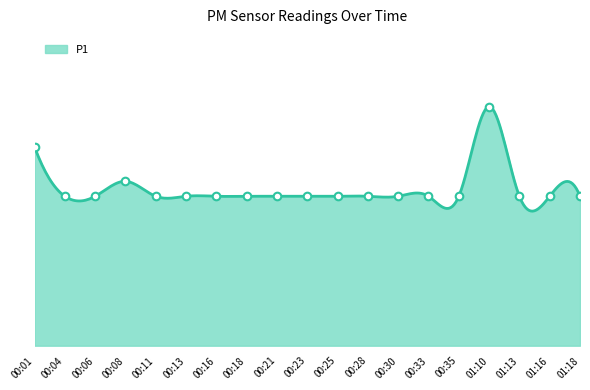

What is the ratio of the value at 01:13 to the value at 00:01?

0.8